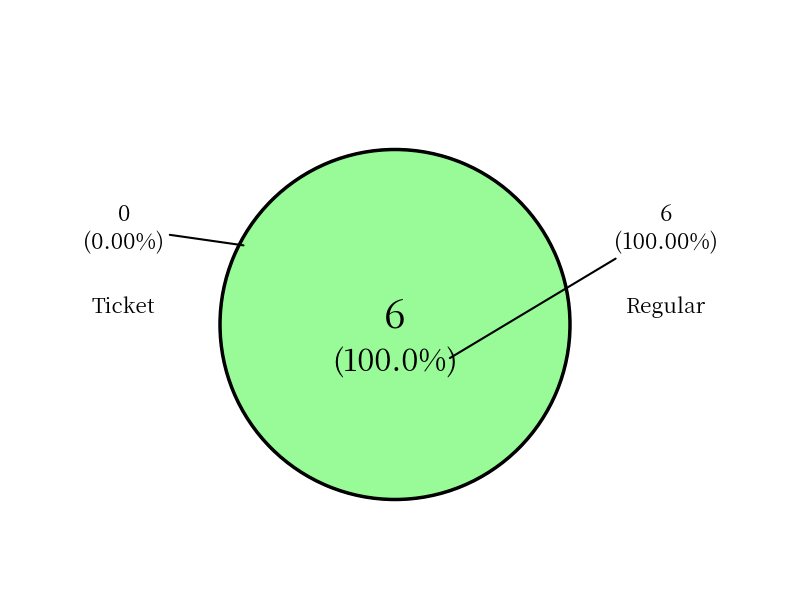

Which category has the biggest portion of the pie?

Regular